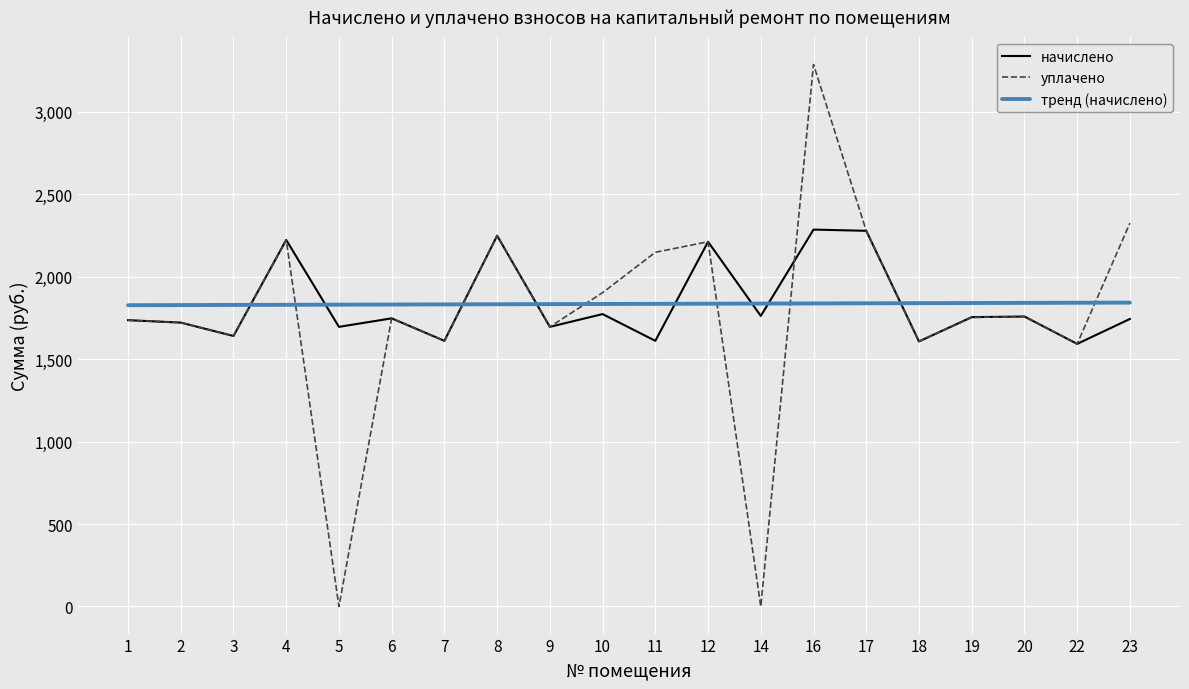

True or false: начислено and тренд (начислено) cross at least once.

True